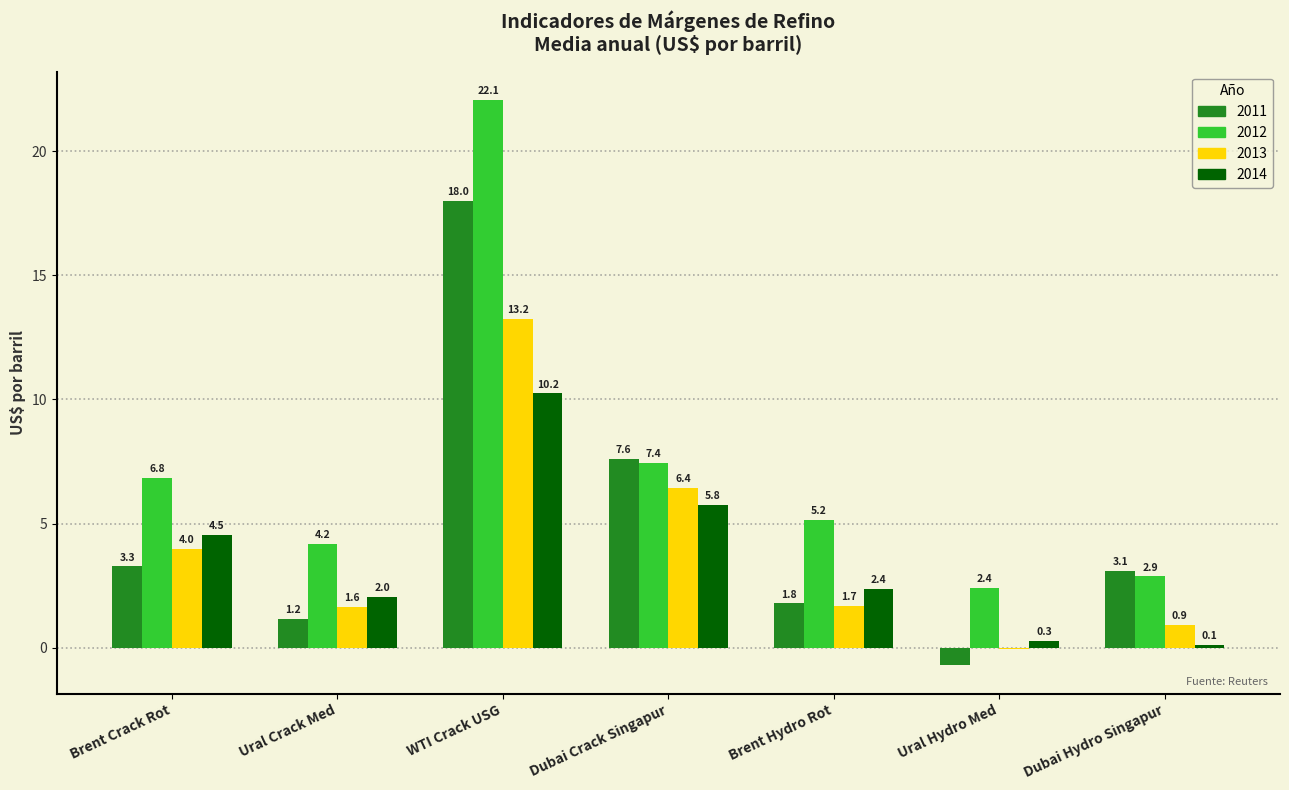

At how many categories does at least one series exceed 10?

1